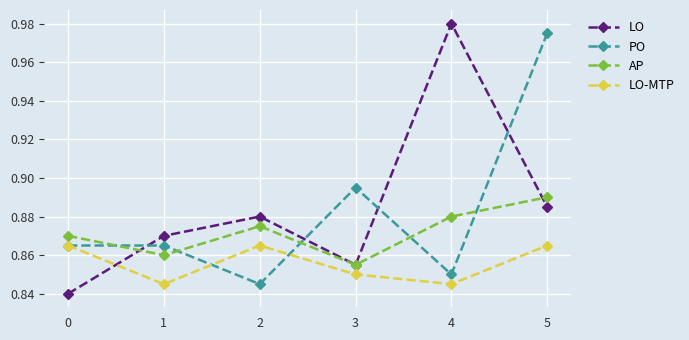

Where is the first local maximum for AP?

2